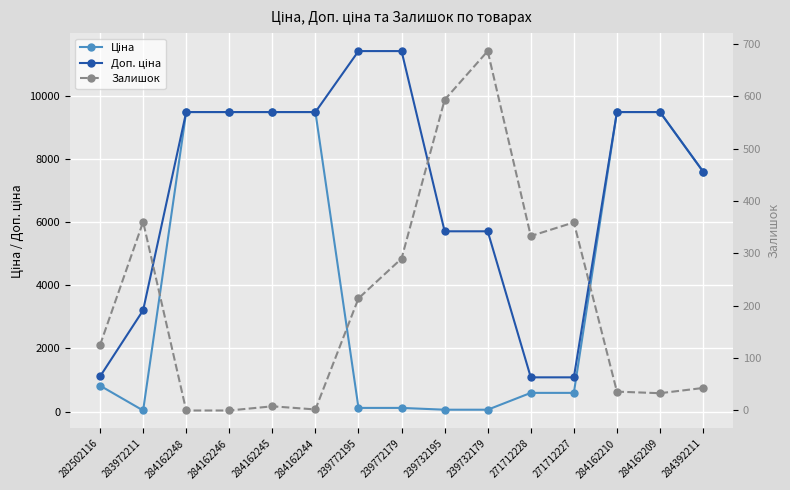

At 271712228, list the series in order from largest to smallest.

Доп. ціна, Ціна, Залишок